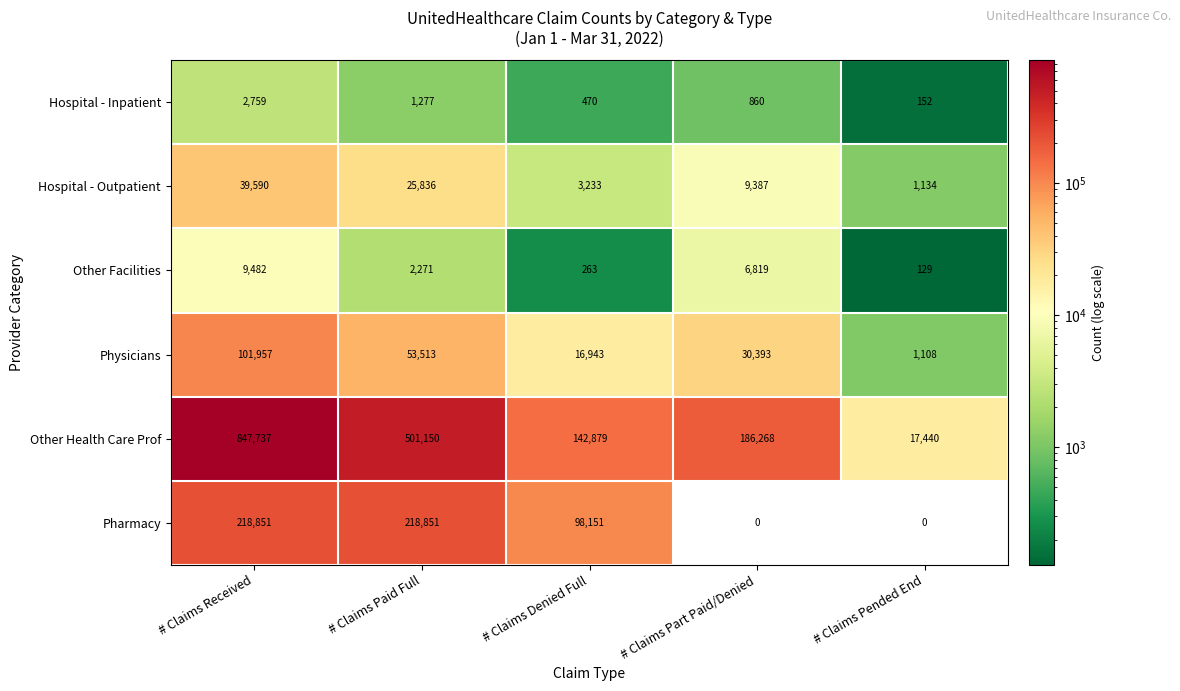

What is the spread (max minus min) of values at # Claims Paid Full?

499873